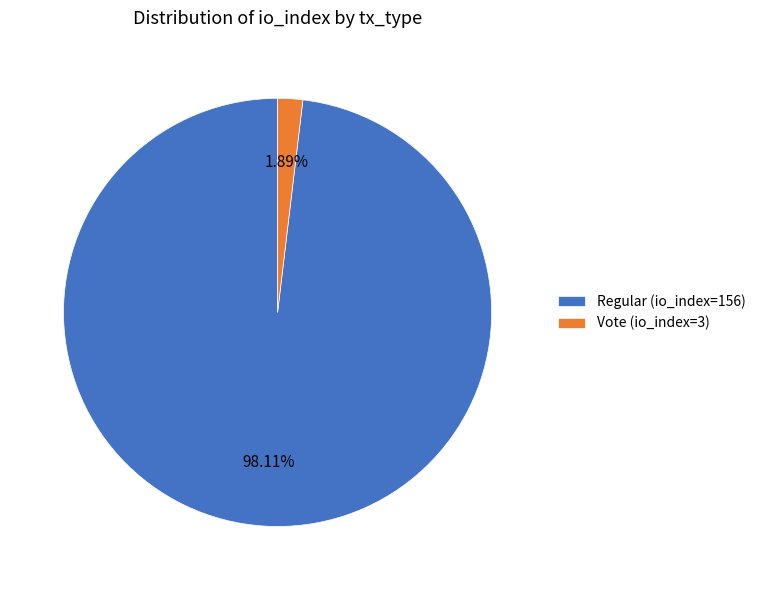

What percentage is the Regular (io_index=156) slice, to the nearest percent?

98%